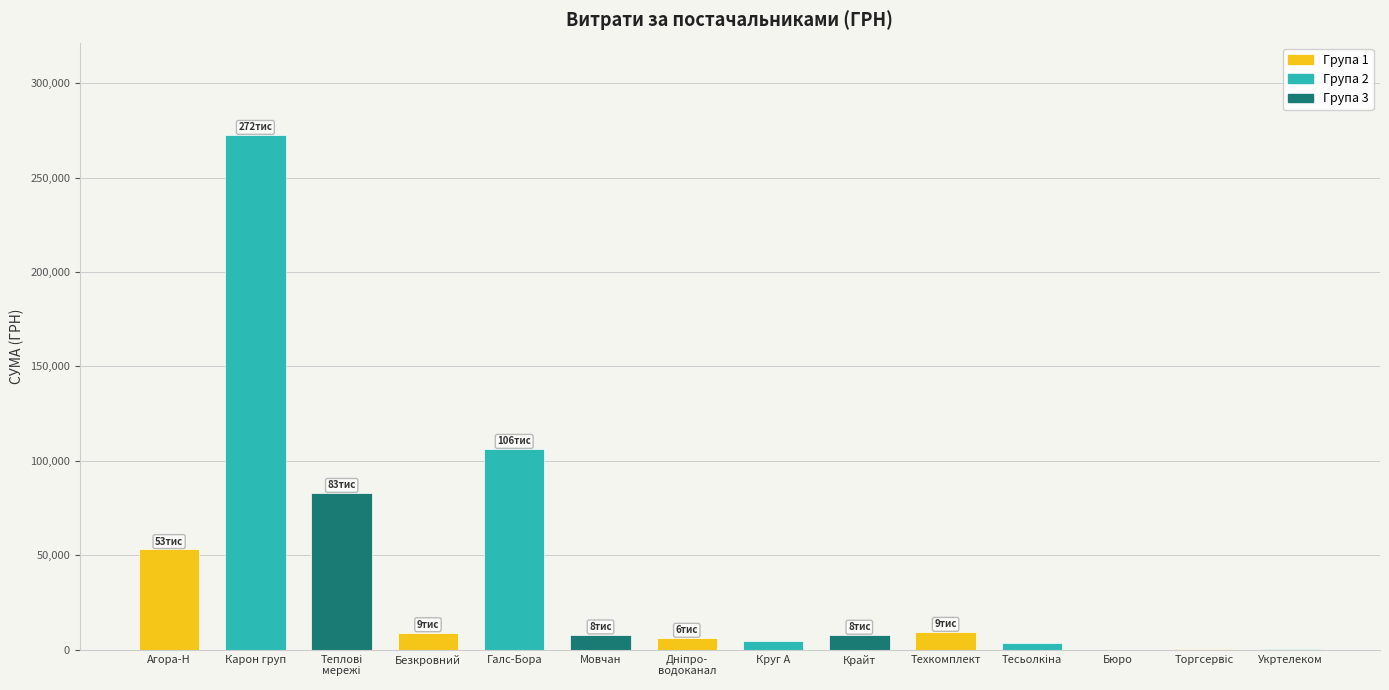

Which category has the highest value across all series?

Карон груп